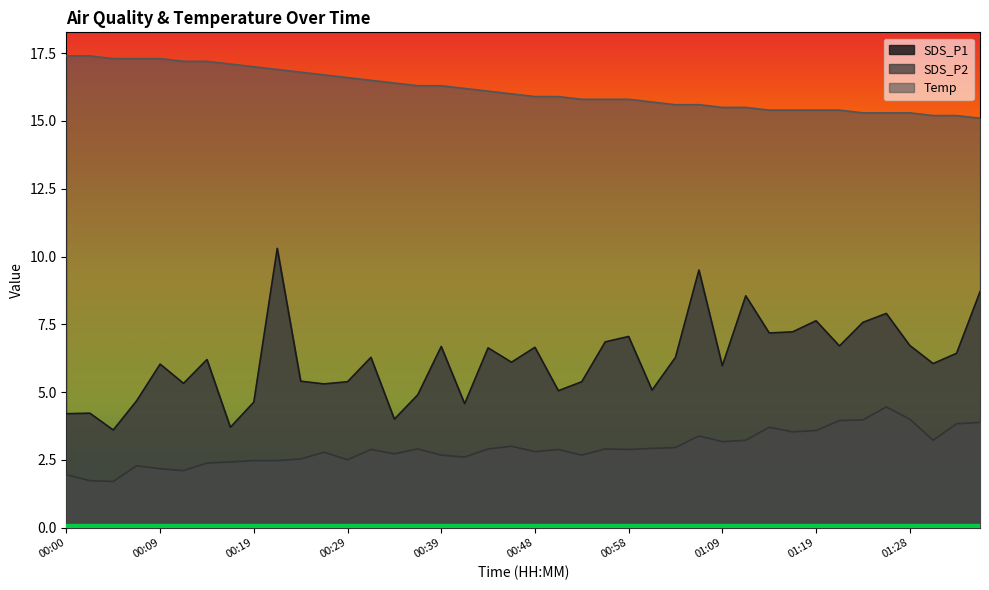

Does the chart display data point markers on the line(s)?

No